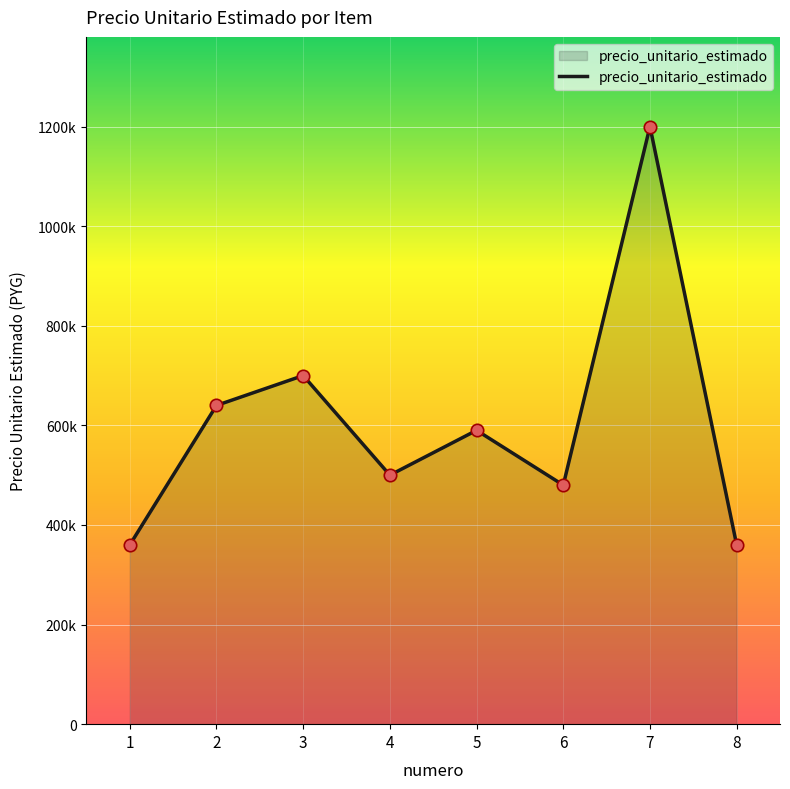

Between 3 and 1, which is larger?

3